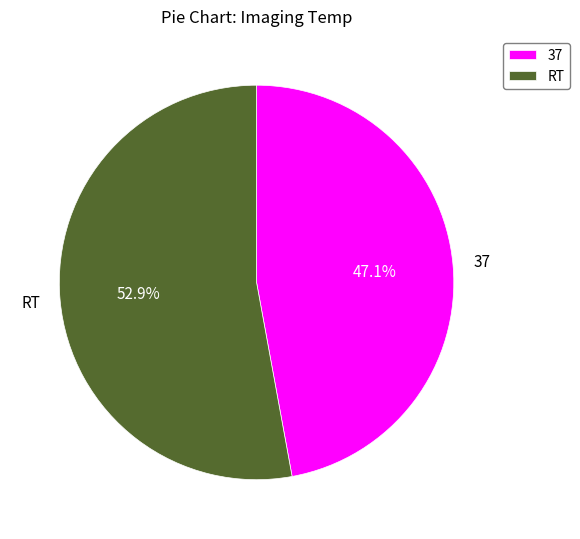

How many segments does this pie chart have?

2